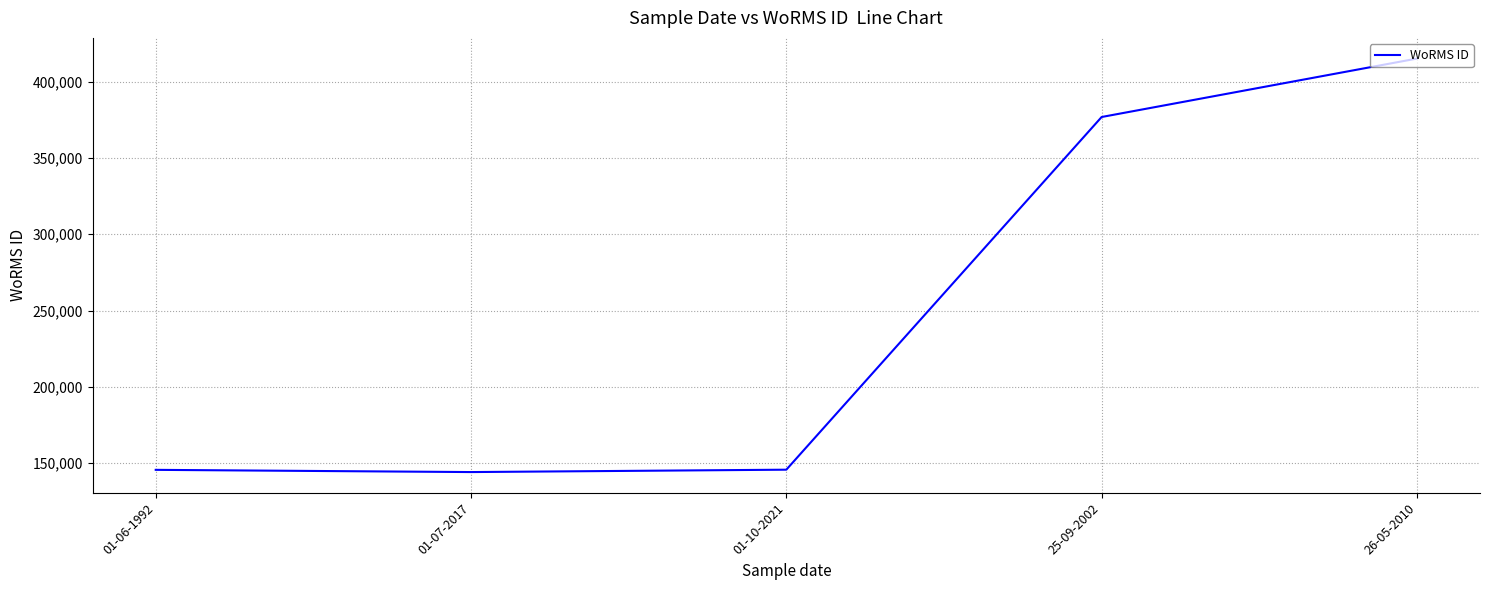

What is the difference between the maximum and minimum values?

270868